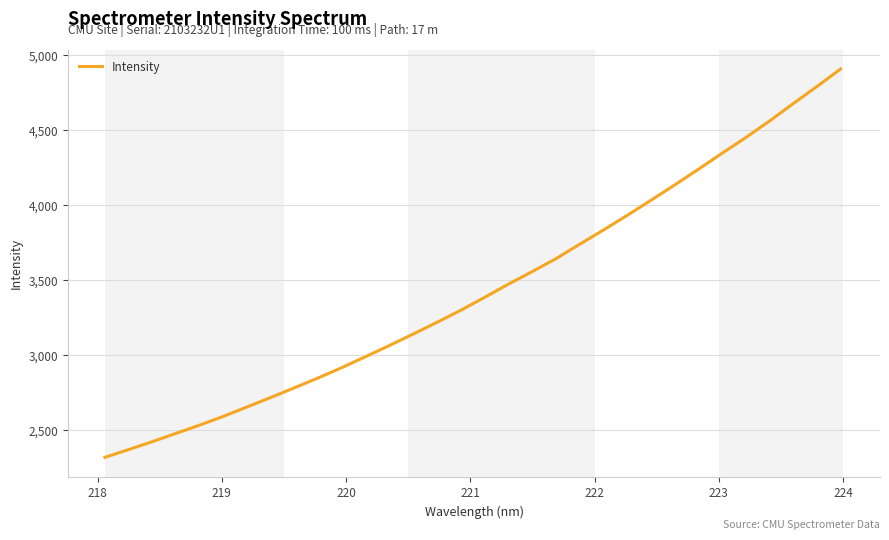

What is the minimum value shown in the chart?

2317.7